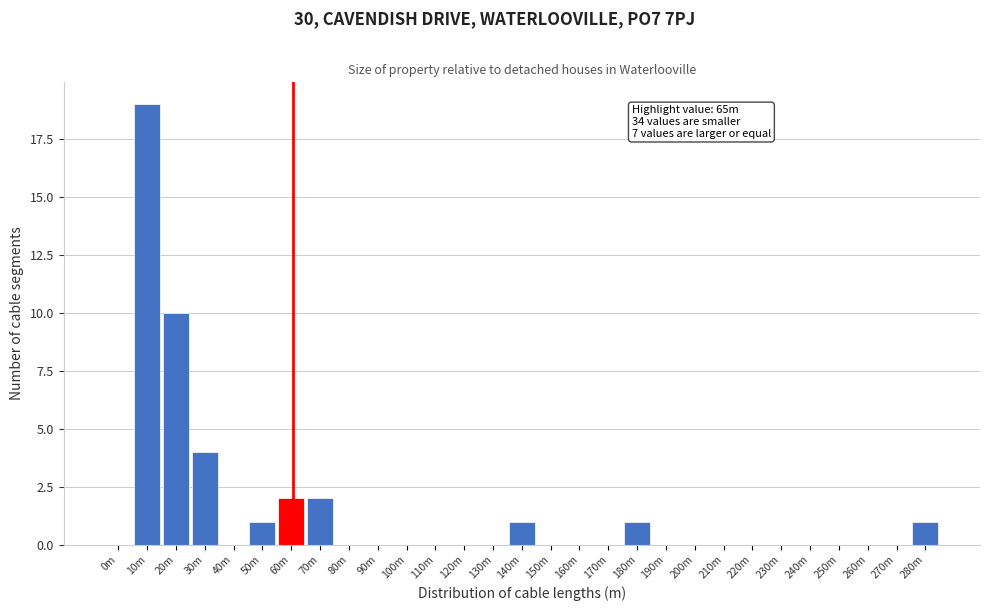

Reading left to right, extract all data points from this chart.

0m=0	10m=19	20m=10	30m=4	40m=0	50m=1	60m=2	70m=2	80m=0	90m=0	100m=0	110m=0	120m=0	130m=0	140m=1	150m=0	160m=0	170m=0	180m=1	190m=0	200m=0	210m=0	220m=0	230m=0	240m=0	250m=0	260m=0	270m=0	280m=1